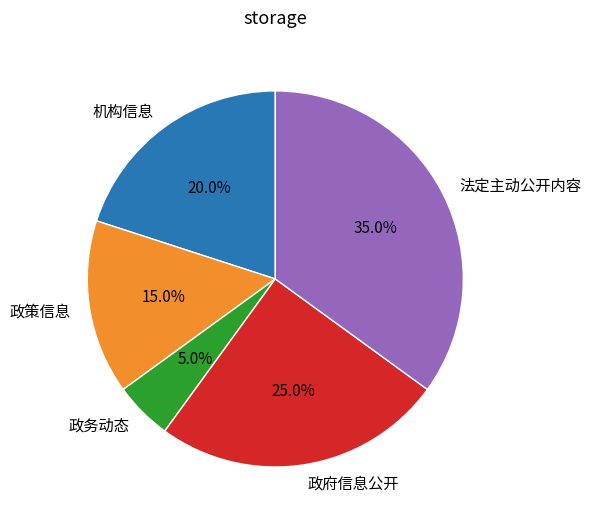

Which has a higher value, 法定主动公开内容 or 政策信息?

法定主动公开内容